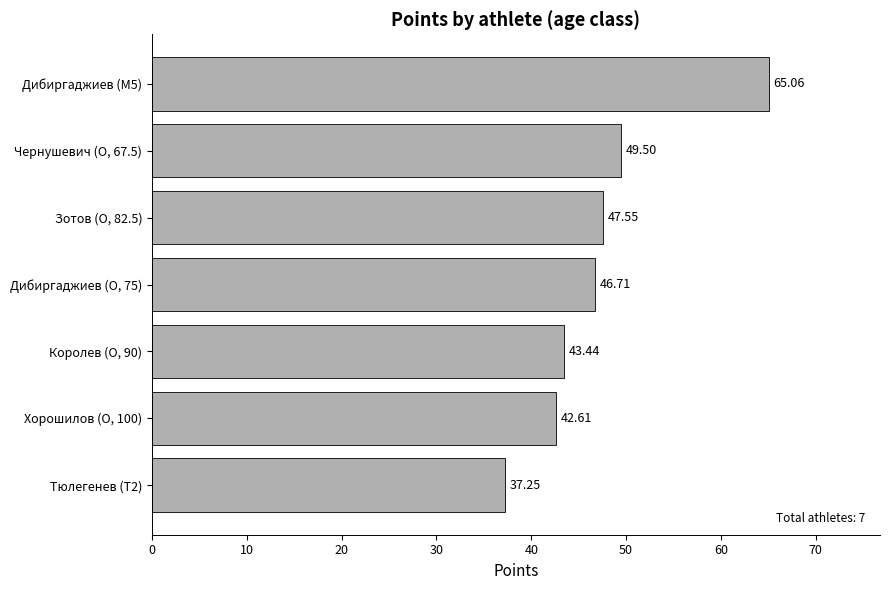

Rank the categories by value from highest to lowest.

Дибиргаджиев (M5), Чернушевич (O, 67.5), Зотов (O, 82.5), Дибиргаджиев (O, 75), Королев (O, 90), Хорошилов (O, 100), Тюлегенев (T2)